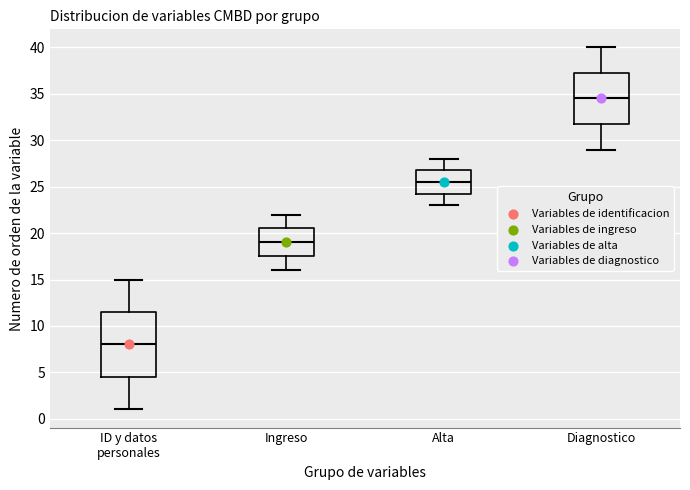

Reading left to right, read every box against the y-axis: the position of its median line, the range the box covers, and the ends of its whiskers. The values are not printed on the chart, so give them approximately, as read against the axis.

ID y datos personales: median 8.0, box 4.5 to 11.5, whiskers 1.0 to 15.0
Ingreso: median 19.0, box 17.5 to 20.5, whiskers 16.0 to 22.0
Alta: median 25.5, box 24.5 to 27.0, whiskers 23.0 to 28.0
Diagnostico: median 34.5, box 32.0 to 37.5, whiskers 29.0 to 40.0